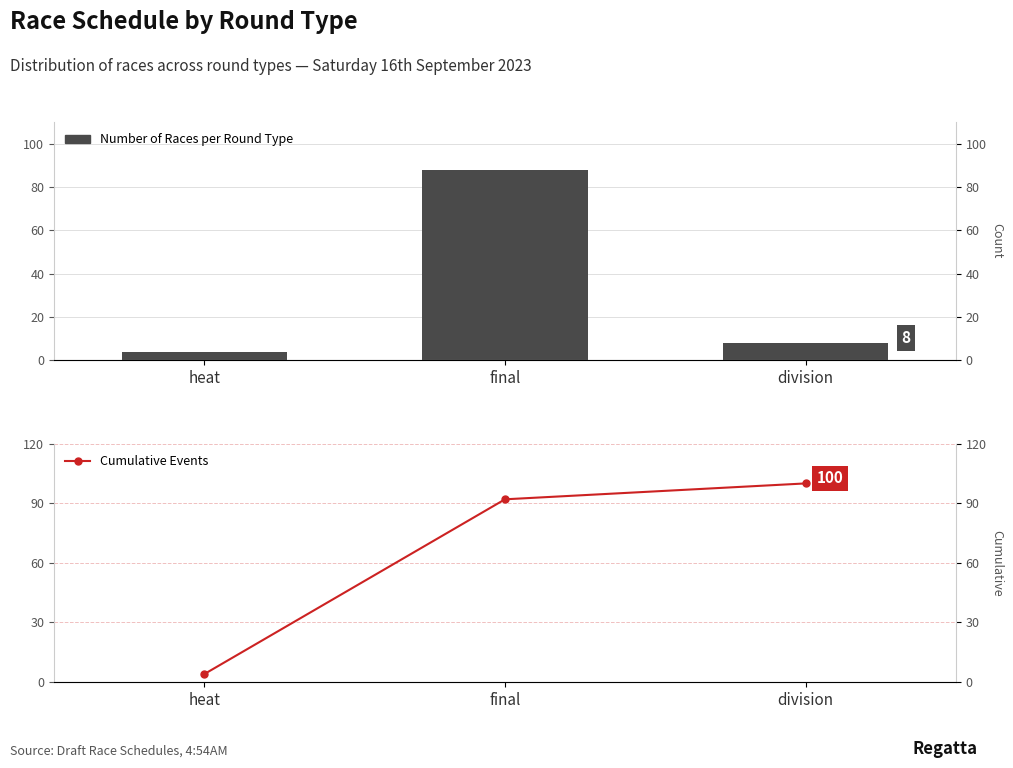

What is the difference between the highest and lowest values at final?

4